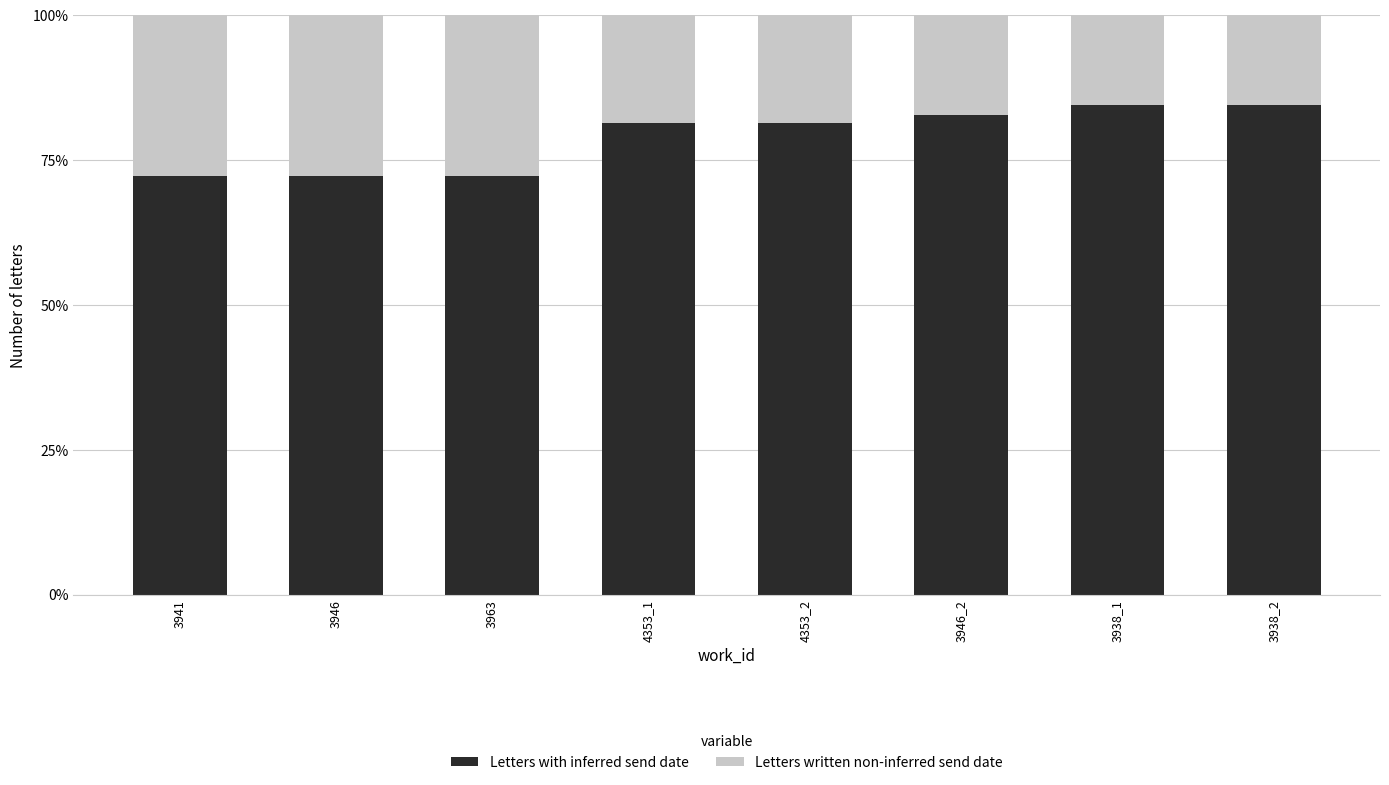

The Letters with inferred send date series shows 84.5 at 3938_1. True or false?

True